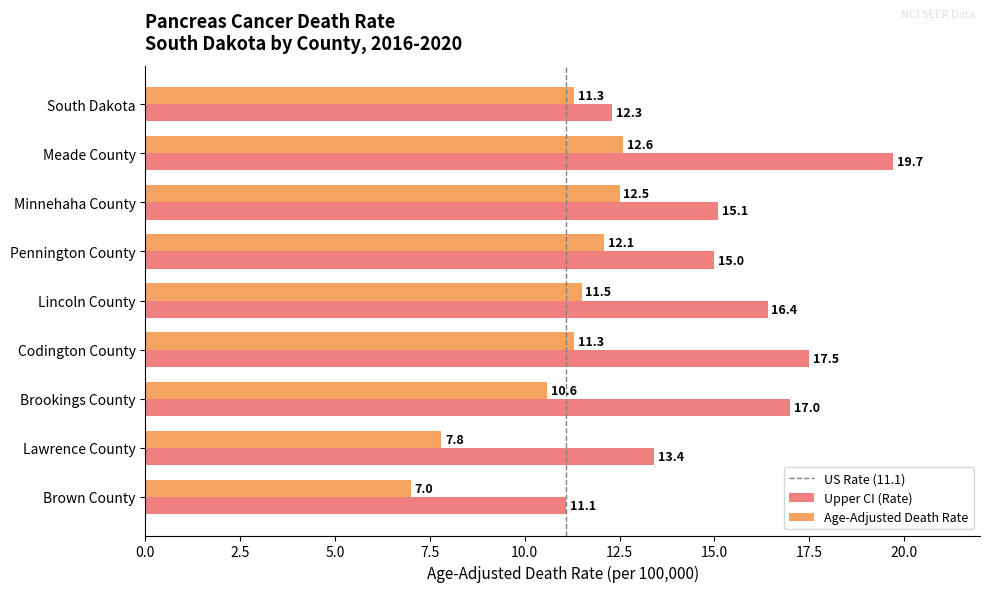

What is the minimum value shown in the chart?

7.0